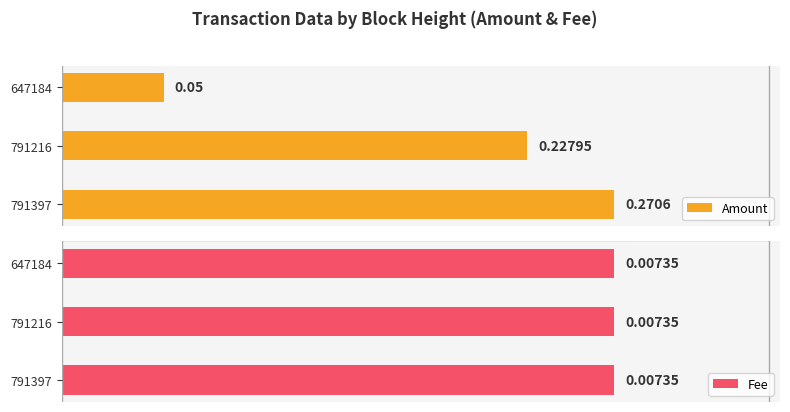

How many bars are there in each group?

2